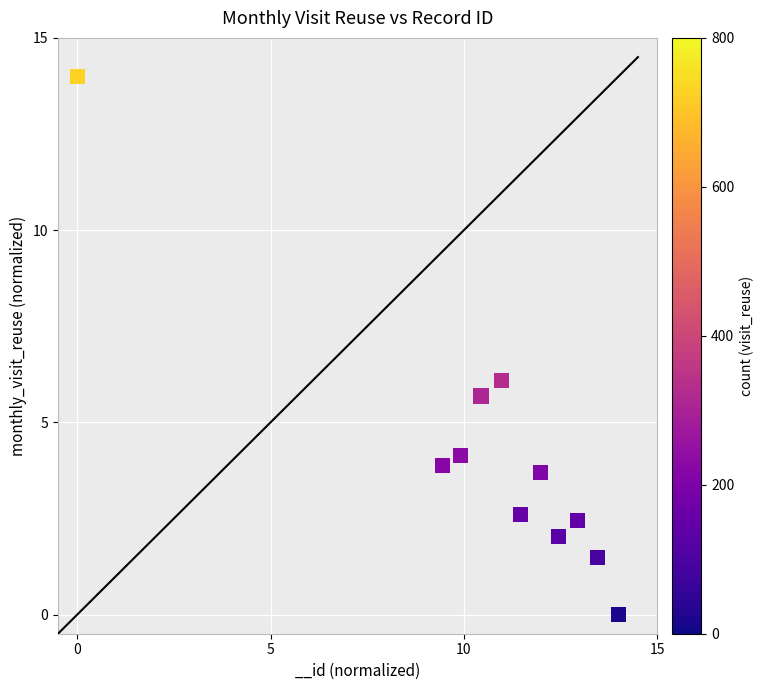

What Y value in the scatter plot is closest to 7?

6.1